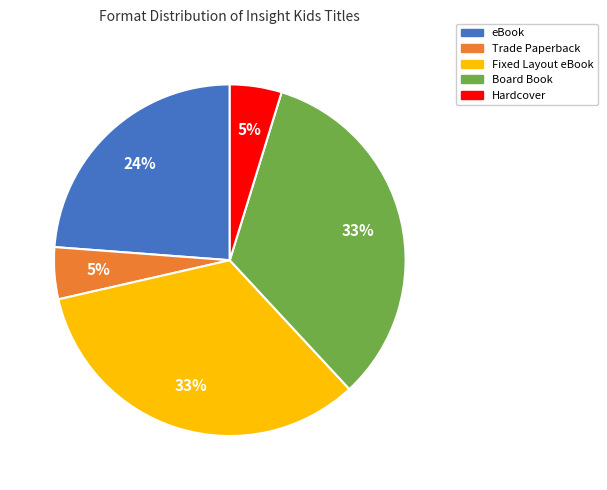

Which has a higher value, eBook or Trade Paperback?

eBook